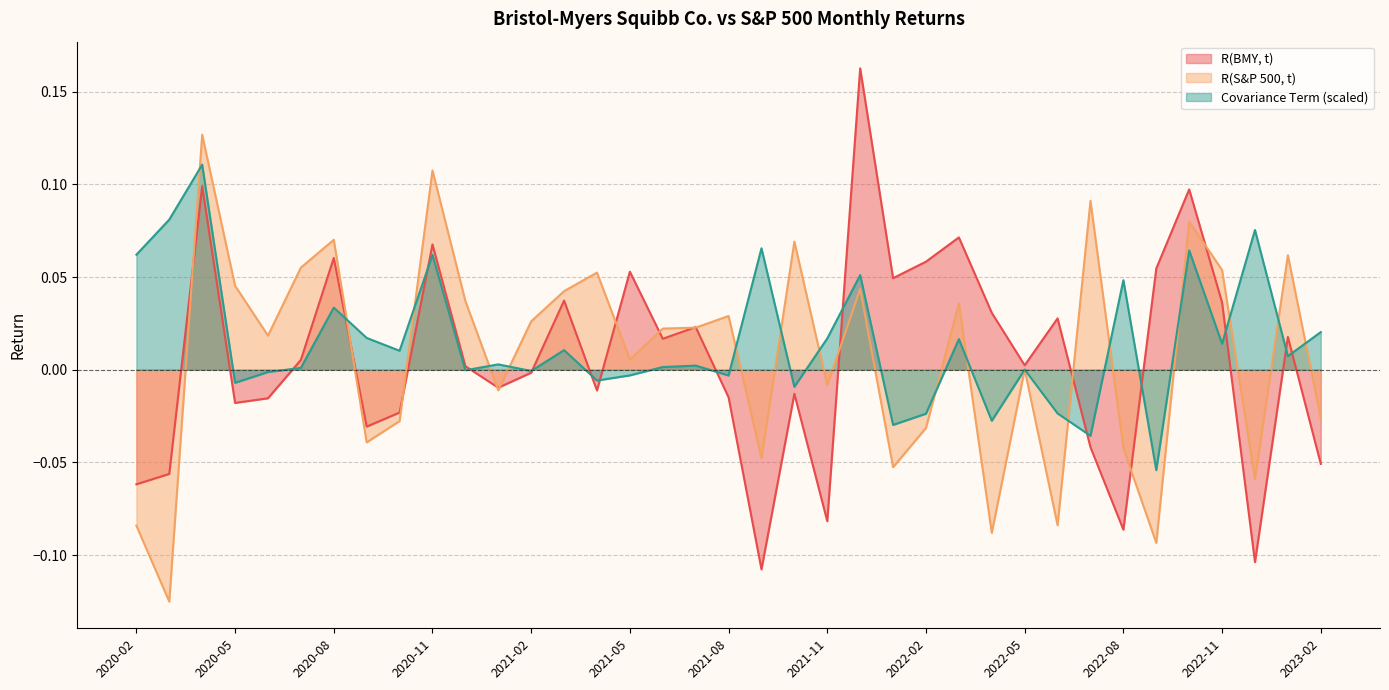

At how many categories does at least one series exceed 0?

37